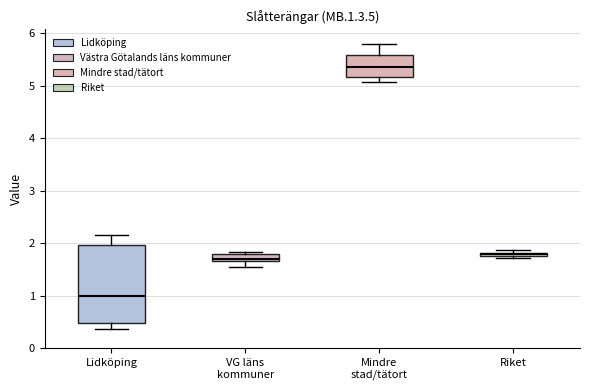

Which box is the tallest, from its lower edge to its upper edge?

Lidköping